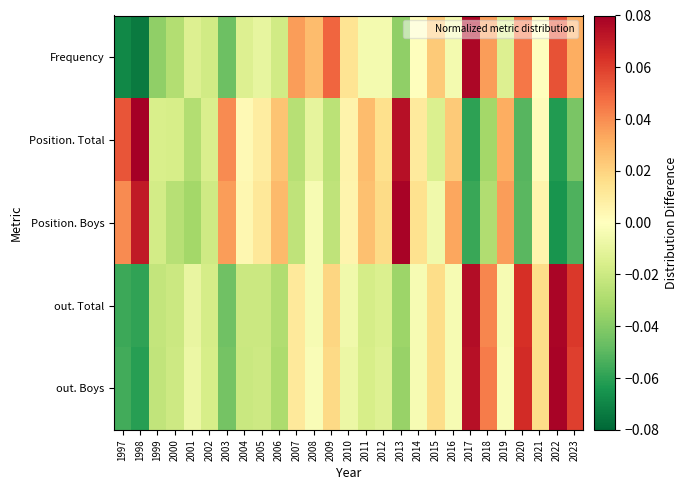

Rank the series at 2013 from highest to lowest value.

Position. Boys, Position. Total, out. Total, out. Boys, Frequency